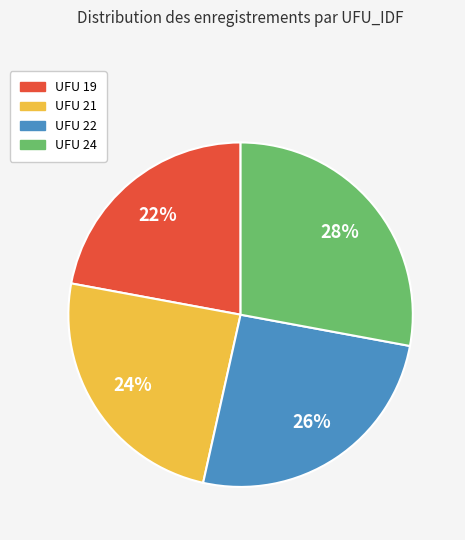

To the nearest percent, what is the average slice percentage?

25%